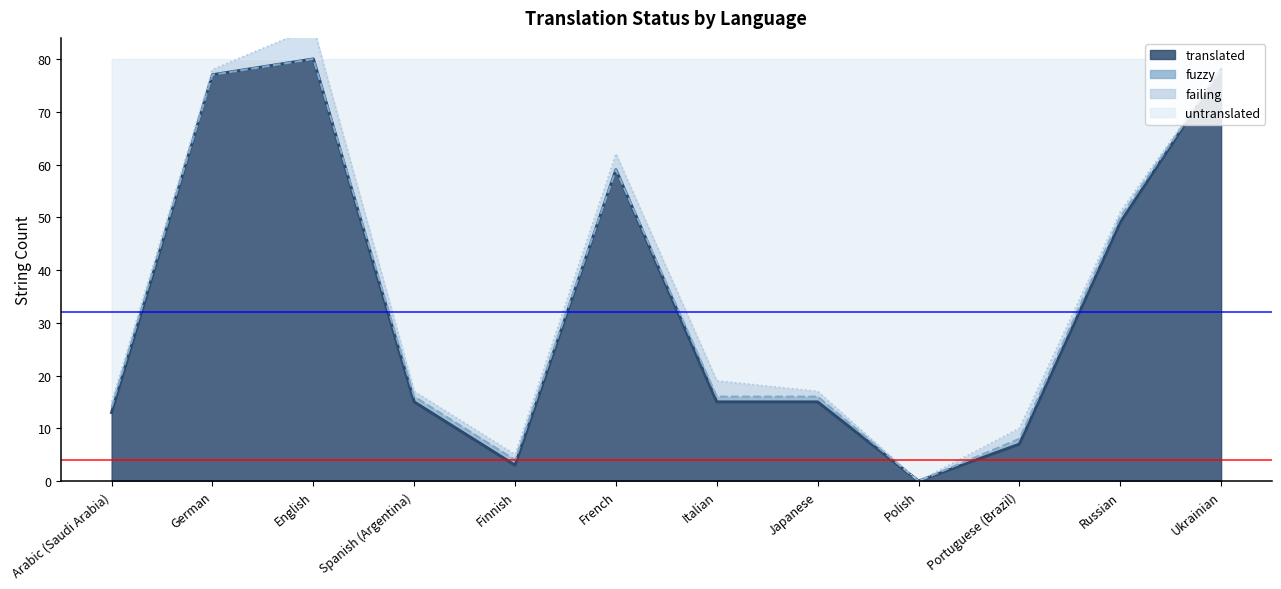

Does the chart display data point markers on the line(s)?

No